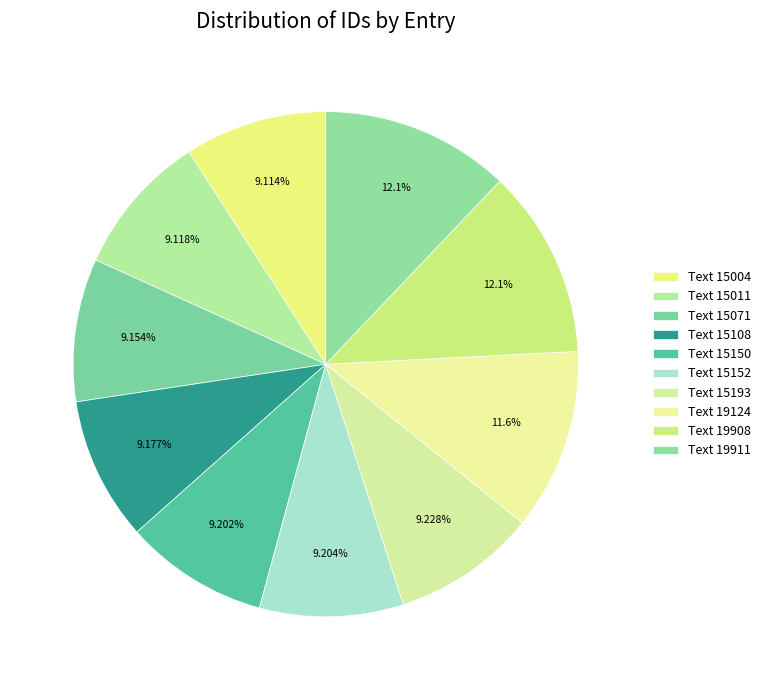

Count the number of slices in the pie.

10